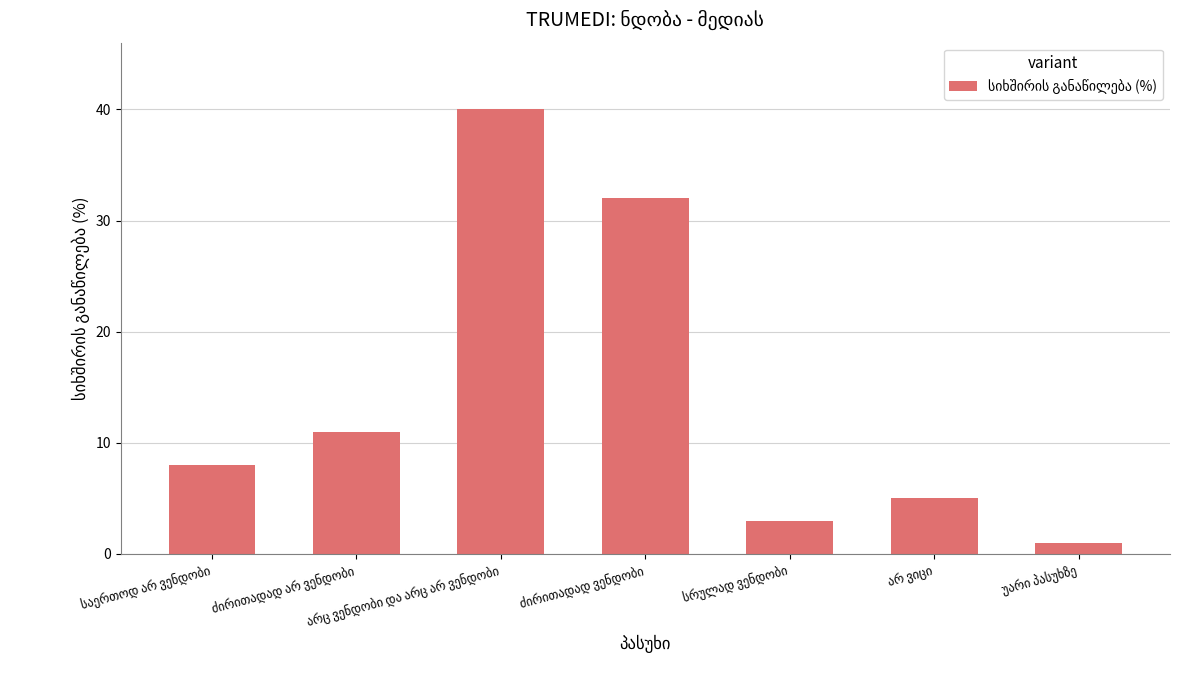

What is the difference between the maximum and minimum values?

39